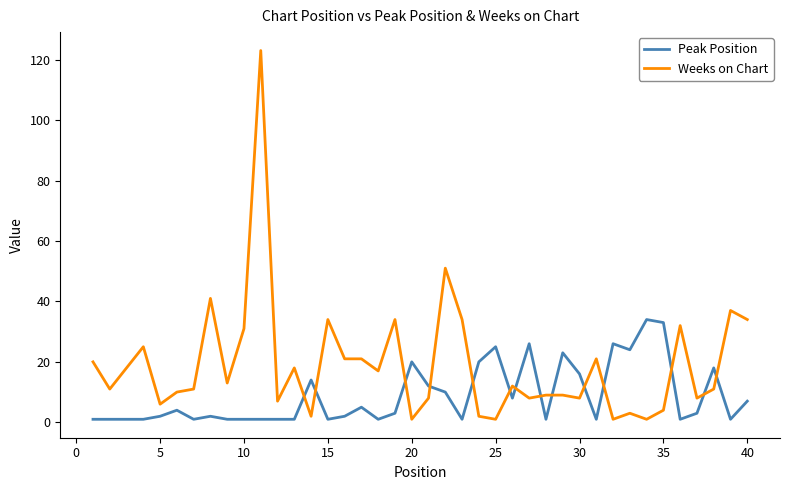

How many distinct data groups are displayed?

2